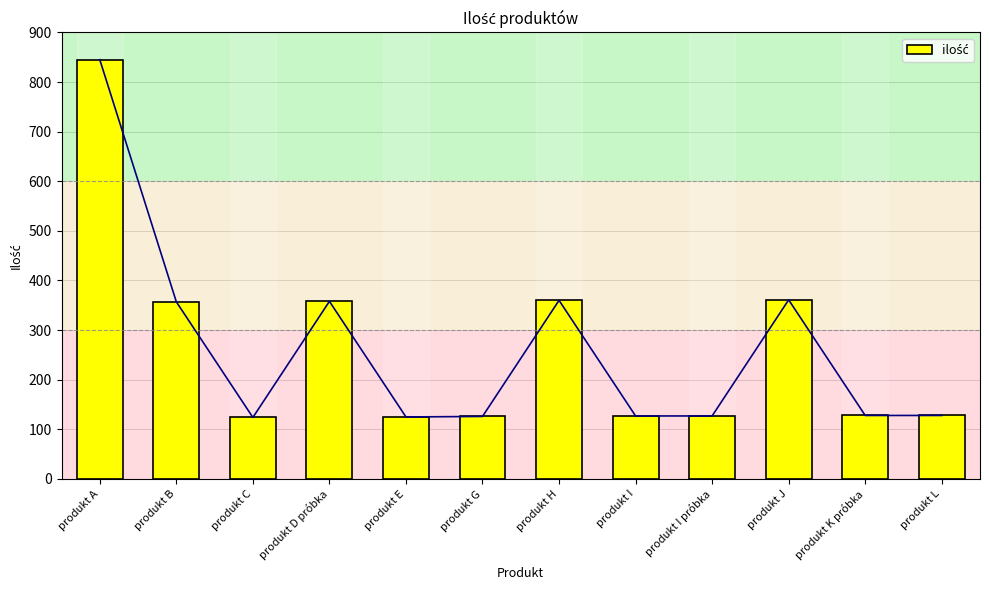

The value at produkt L is 128. True or false?

True